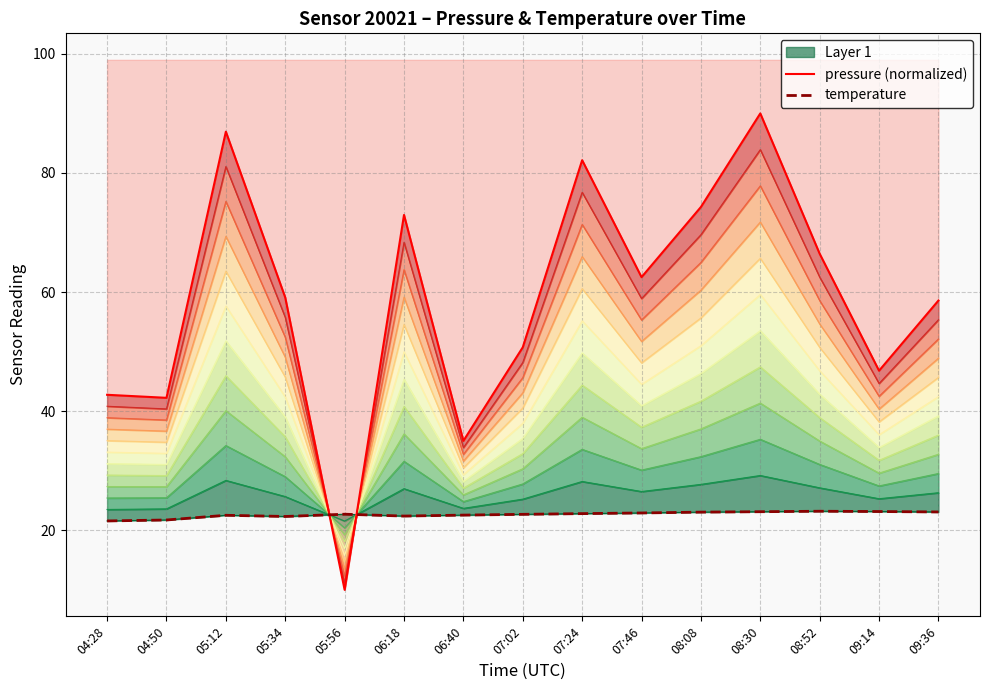

Which series has the largest total across all categories?

pressure (normalized)